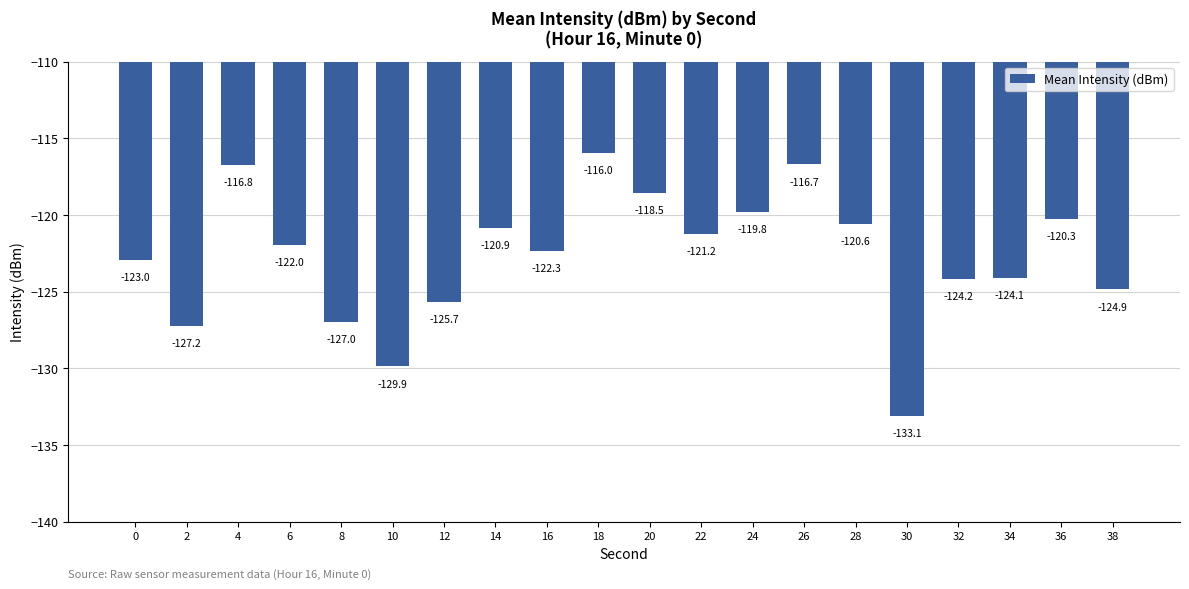

Are the bars grouped side by side (vs. stacked)?

No